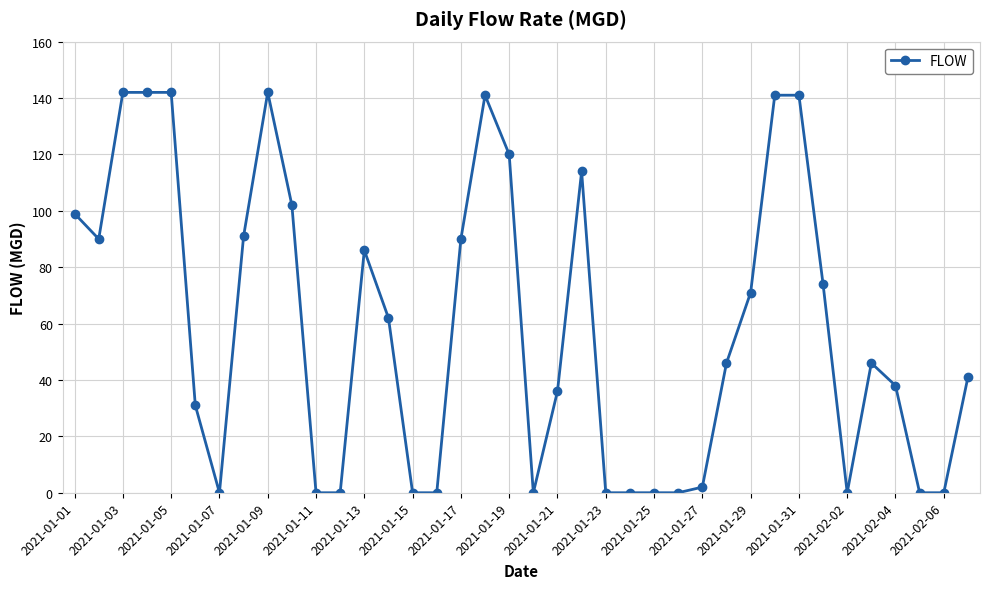

What is the difference between the maximum and minimum values?

142